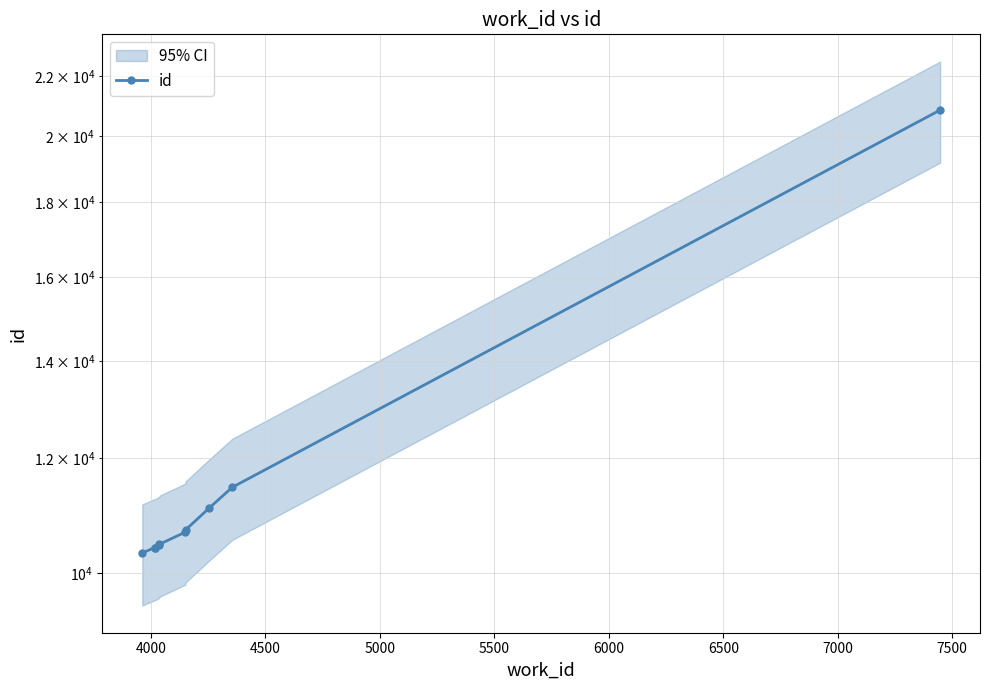

How many data points are less than 10672?

5